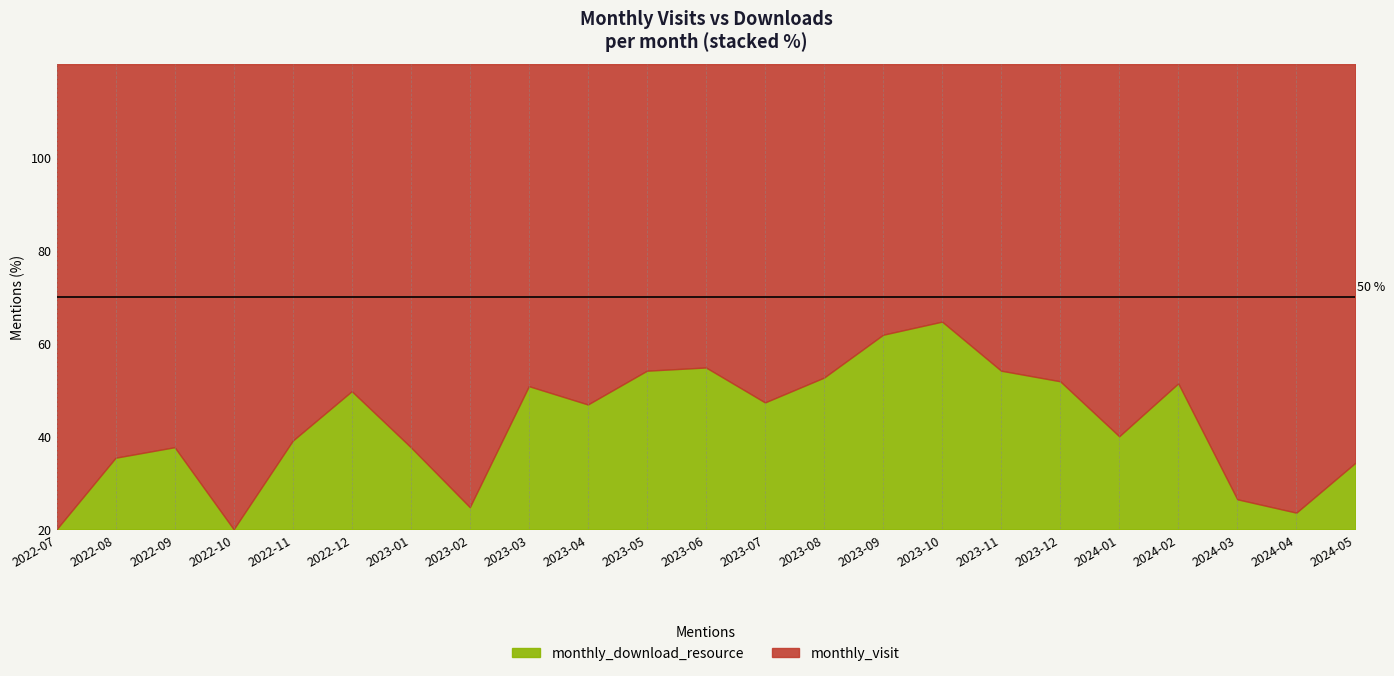

Reading left to right, extract all data points from this chart.

monthly_visit: 2022-07=12	2022-08=22	2022-09=28	2022-10=28	2022-11=34	2022-12=45	2023-01=28	2023-02=20	2023-03=27	2023-04=30	2023-05=29	2023-06=45	2023-07=40	2023-08=31	2023-09=32	2023-10=31	2023-11=29	2023-12=30	2024-01=28	2024-02=35	2024-03=29	2024-04=27	2024-05=12
monthly_download_resource: 2022-07=0	2022-08=4	2022-09=6	2022-10=0	2022-11=8	2022-12=19	2023-01=6	2023-02=1	2023-03=12	2023-04=11	2023-05=15	2023-06=24	2023-07=15	2023-08=15	2023-09=23	2023-10=25	2023-11=15	2023-12=14	2024-01=7	2024-02=16	2024-03=2	2024-04=1	2024-05=2